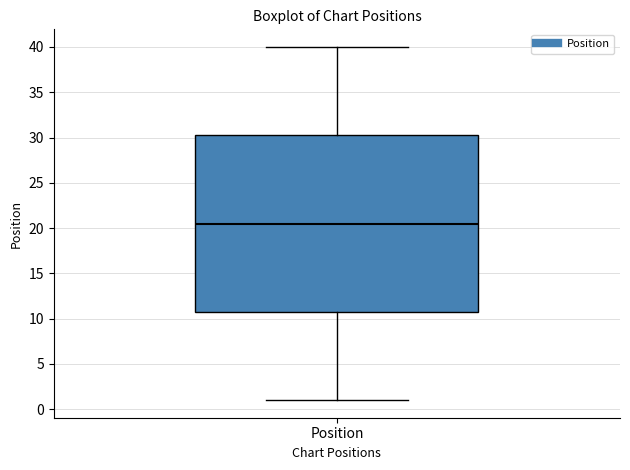

Where does the upper whisker of the box for Position end on the y-axis? The values are not printed on the chart, so give them approximately, as read against the axis.

40.0